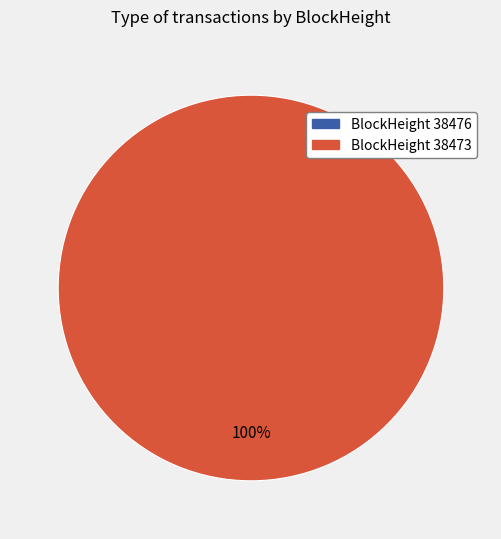

Which category accounts for the majority?

38473